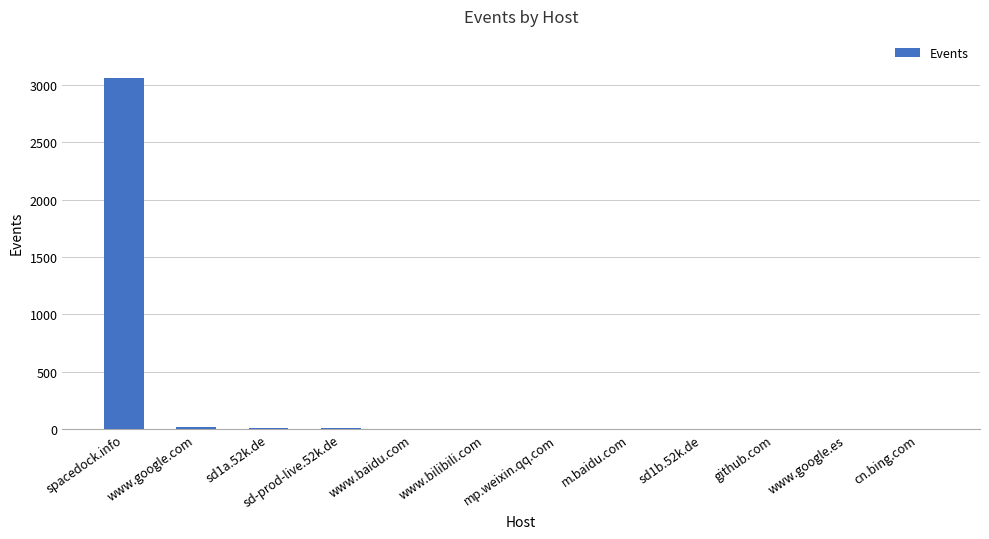

What is the maximum value shown in the chart?

3061